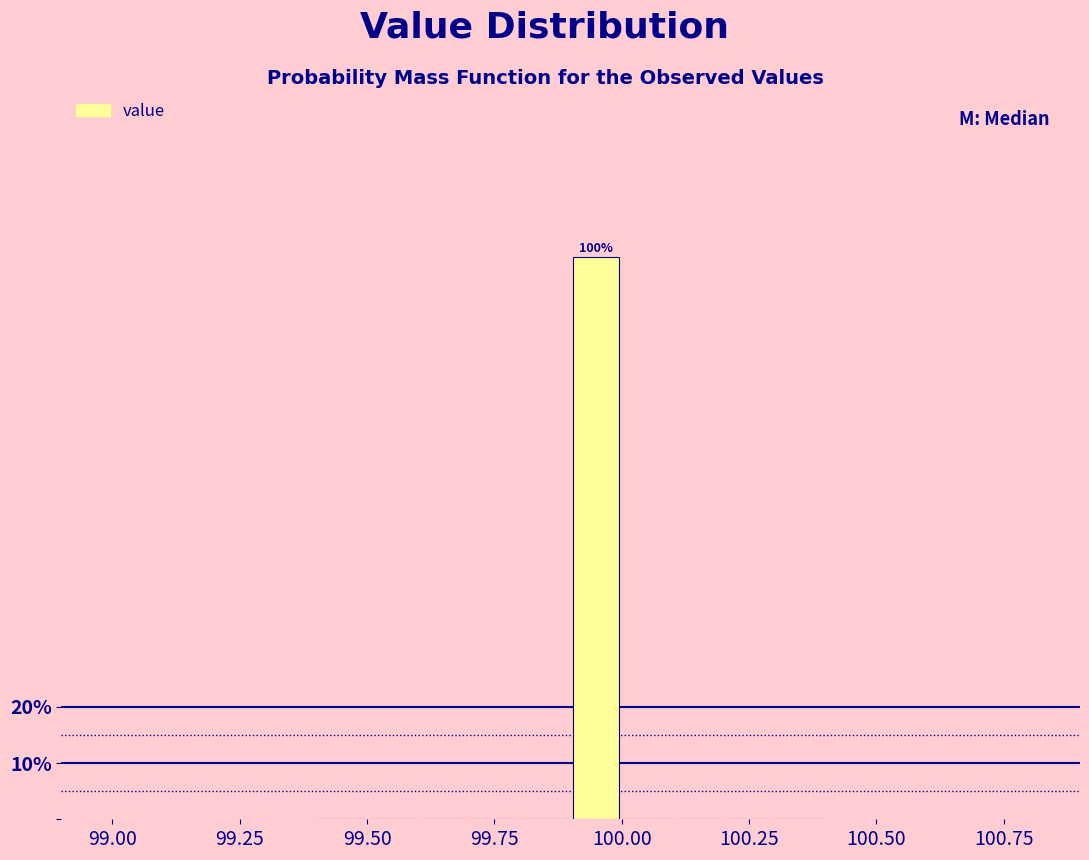

Around what value on the x-axis is the tallest bar? Give the approximate position of its centre, as read against the axis.

99.95